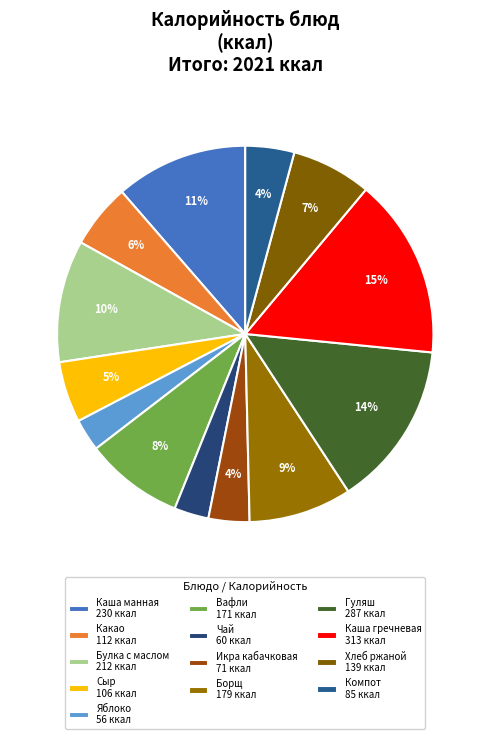

Rank the categories by value from highest to lowest.

каша гречневая рассыпчатая, гуляш из отварной говядины, каша манная молочная, булка с маслом, борщ с капустой и картофелем, вафли, хлеб ржаной, какао с молоком, сыр нарезной, компот из смеси сухофруктов, икра кабачковая, чай с лимоном, яблоко